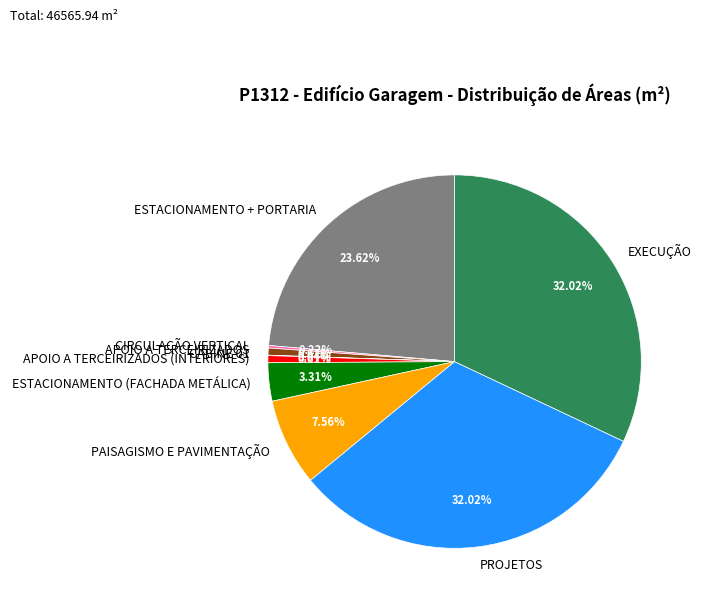

Does ESTACIONAMENTO + PORTARIA represent more than half of the total?

No